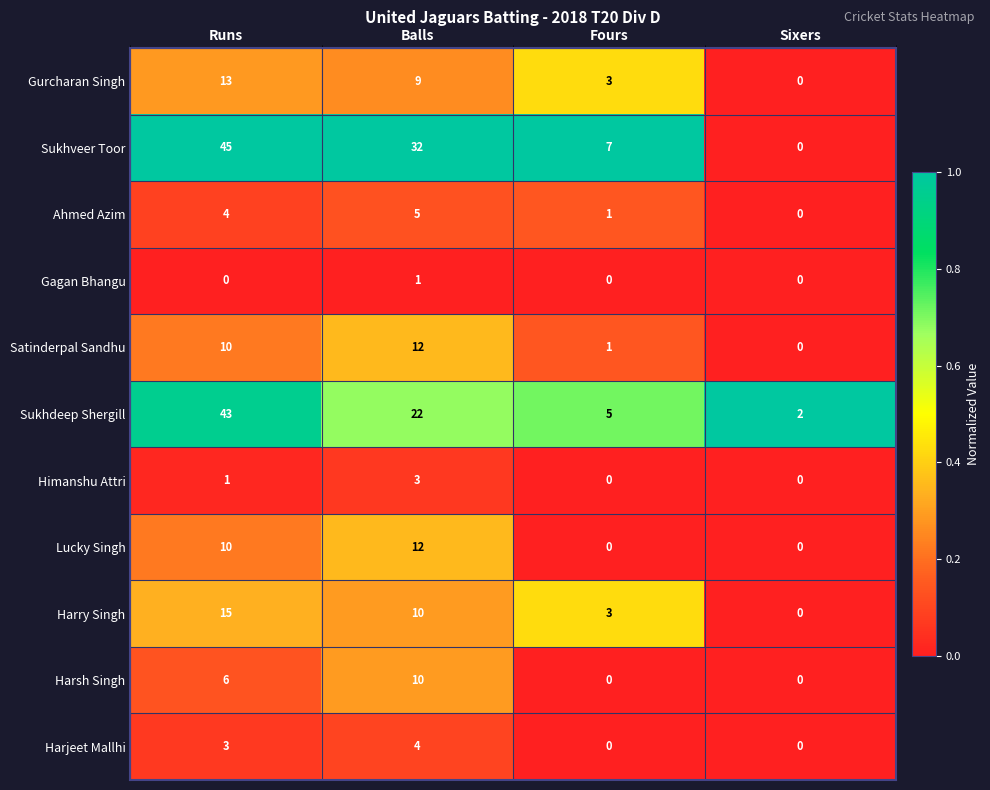

At which category is the sum across all series the highest?

Runs